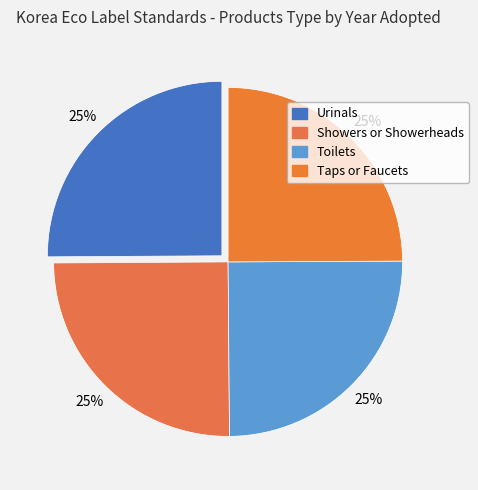

How many slices are in this pie chart?

4